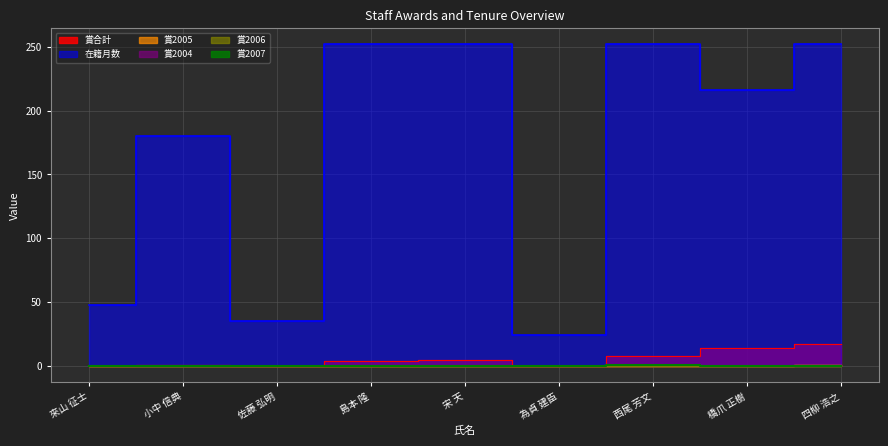

What is the difference between the second highest and second lowest values in the 賞合計 series?

14